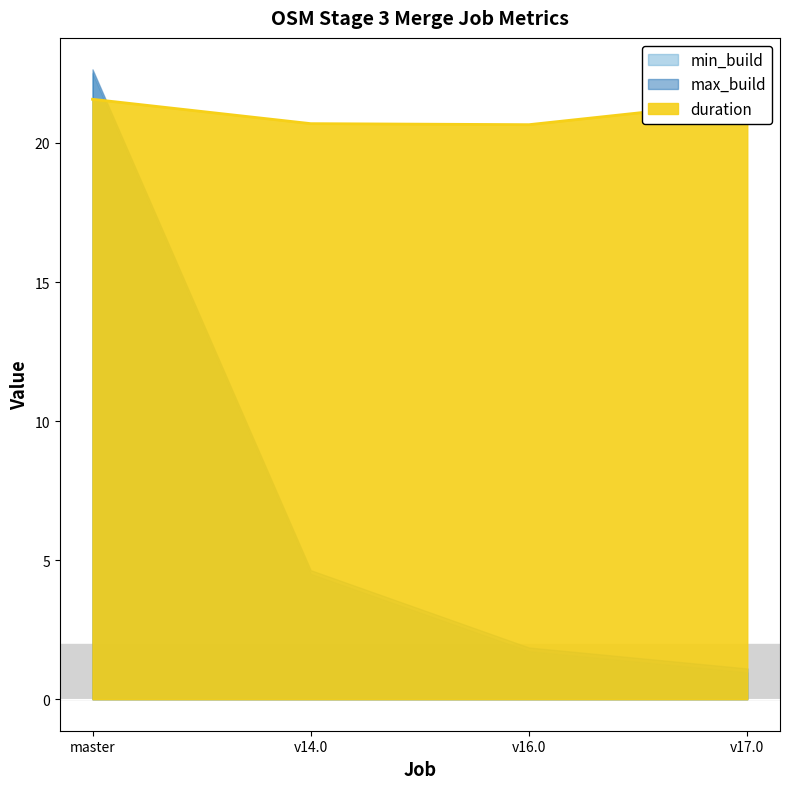

Reading left to right, extract all data points from this chart.

min_build: 22.5	4.5	1.7	1.0
max_build: 22.6	4.6	1.9	1.1
duration: 21.6	20.7	20.7	21.5